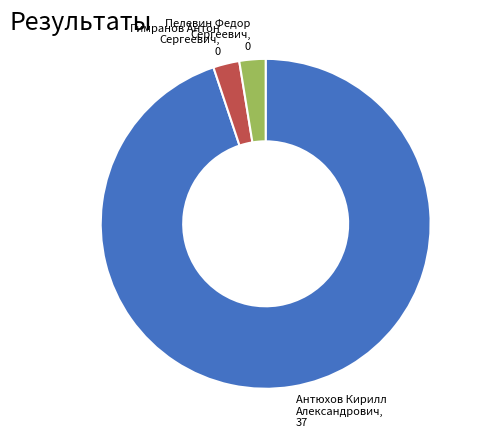

How many segments does this pie chart have?

3